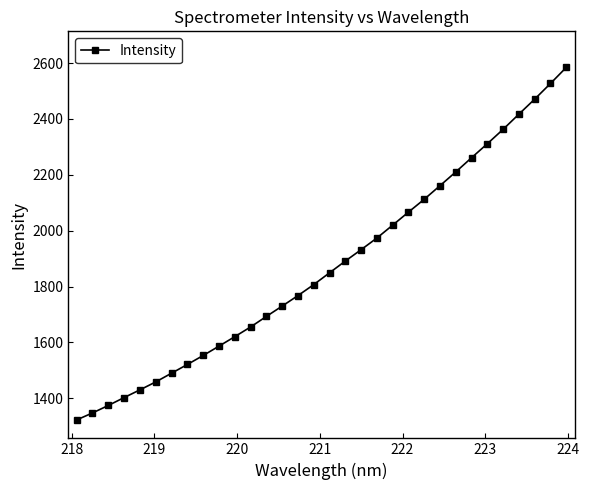

What is the difference between the second highest and minimum values?

1204.5